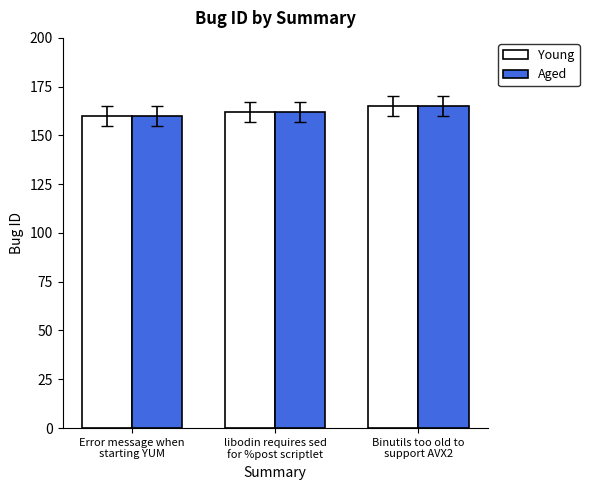

Rank the categories by Aged value from lowest to highest.

Error message when
starting YUM, libodin requires sed
for %post scriptlet, Binutils too old to
support AVX2